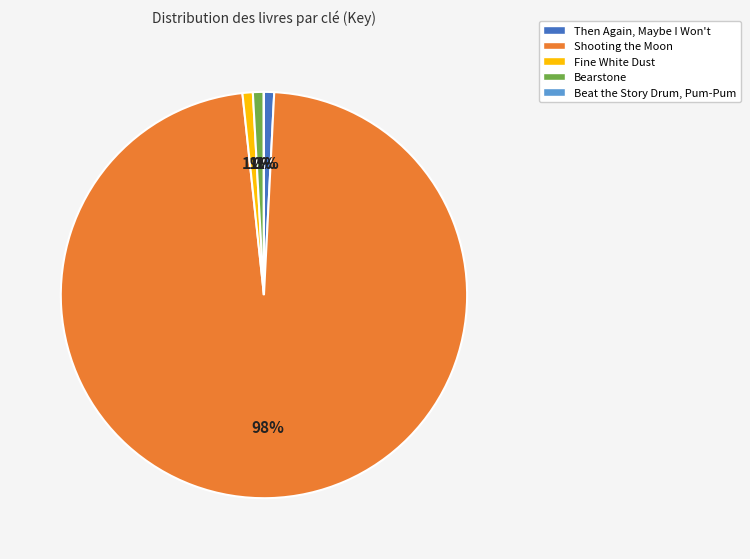

Combined, do Shooting the Moon and Fine White Dust account for over 50%?

Yes